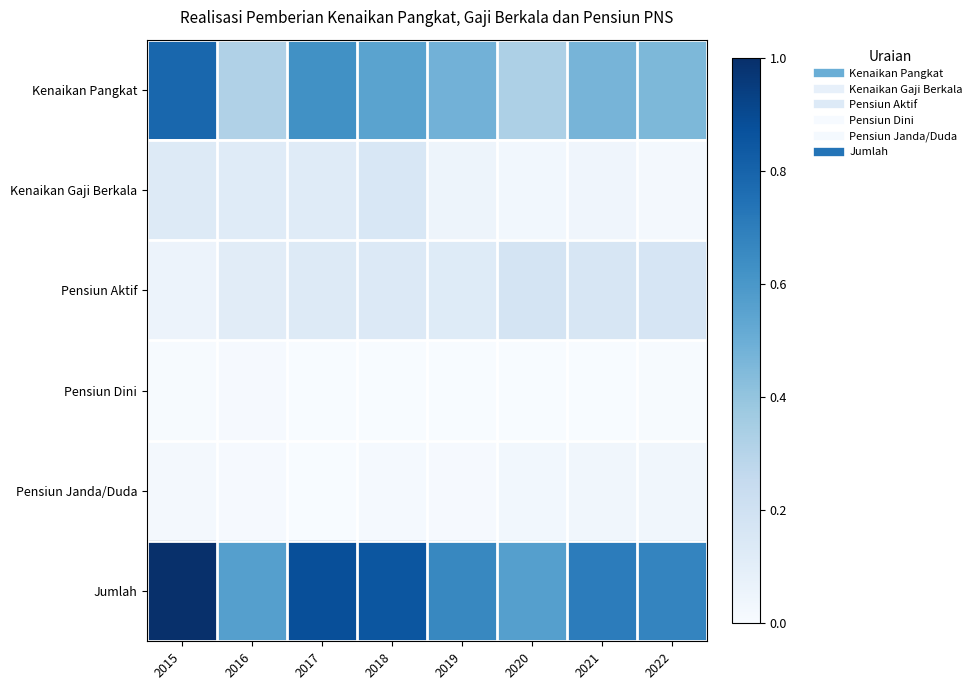

Reading left to right, list all the values displayed in this chart.

Kenaikan Pangkat: 2015=0.8	2016=0.3	2017=0.6	2018=0.5	2019=0.5	2020=0.3	2021=0.5	2022=0.5
Kenaikan Gaji Berkala: 2015=0.1	2016=0.1	2017=0.1	2018=0.2	2019=0.0	2020=0.0	2021=0.0	2022=0.0
Pensiun Aktif: 2015=0.1	2016=0.1	2017=0.1	2018=0.1	2019=0.1	2020=0.2	2021=0.2	2022=0.2
Pensiun Dini: 2015=0.0	2016=0.0	2017=0.0	2018=0.0	2019=0.0	2020=0.0	2021=0.0	2022=0.0
Pensiun Janda/Duda: 2015=0.0	2016=0.0	2017=0.0	2018=0.0	2019=0.0	2020=0.0	2021=0.0	2022=0.0
Jumlah: 2015=1.0	2016=0.6	2017=0.9	2018=0.9	2019=0.7	2020=0.6	2021=0.7	2022=0.7